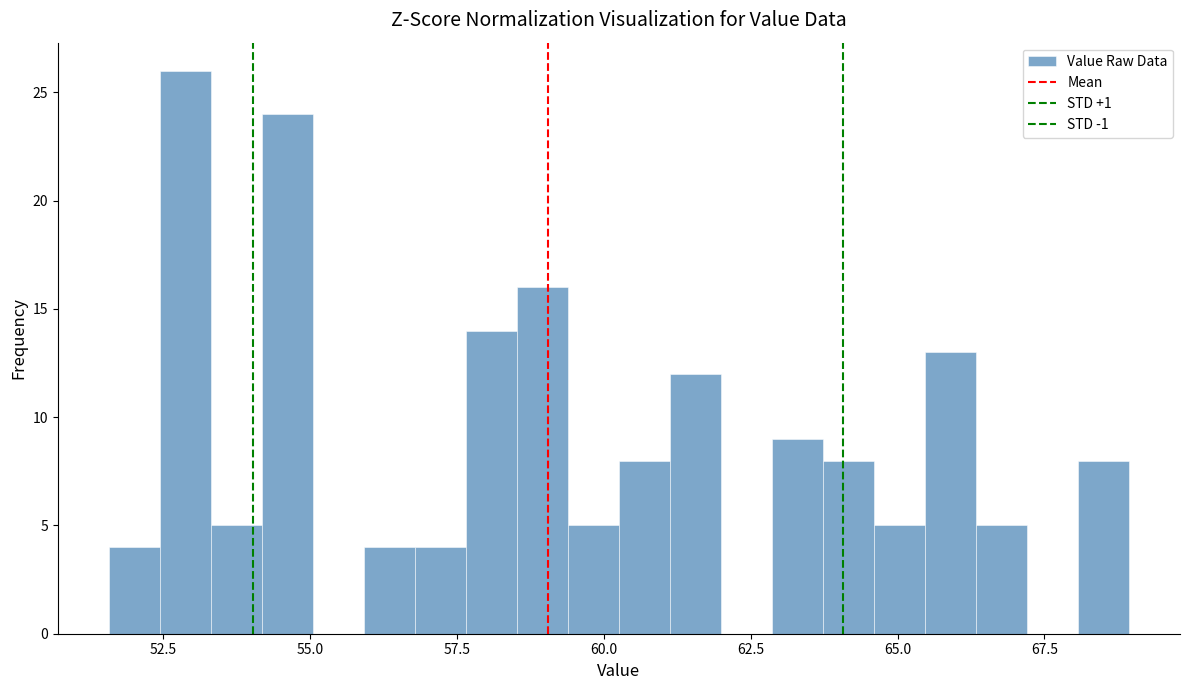

Read against the x-axis, roughly where is the centre of the tallest bar?

53.0